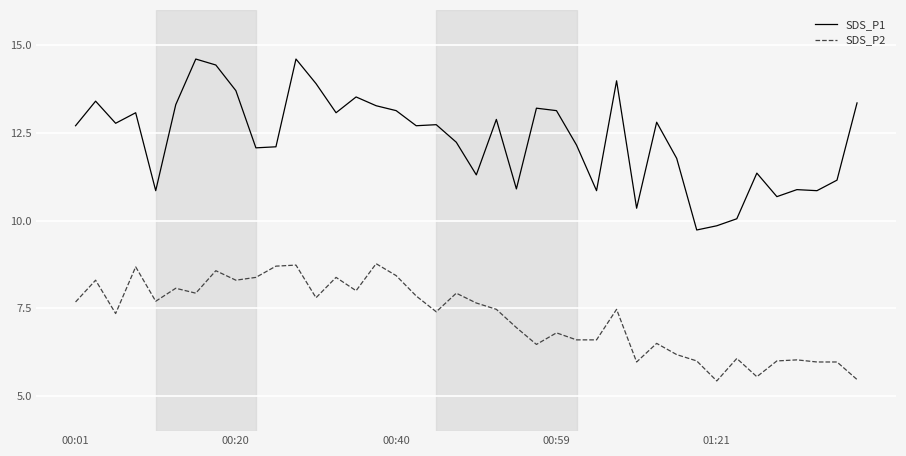

List the series in order of their overall mean, highest first.

SDS_P1, SDS_P2